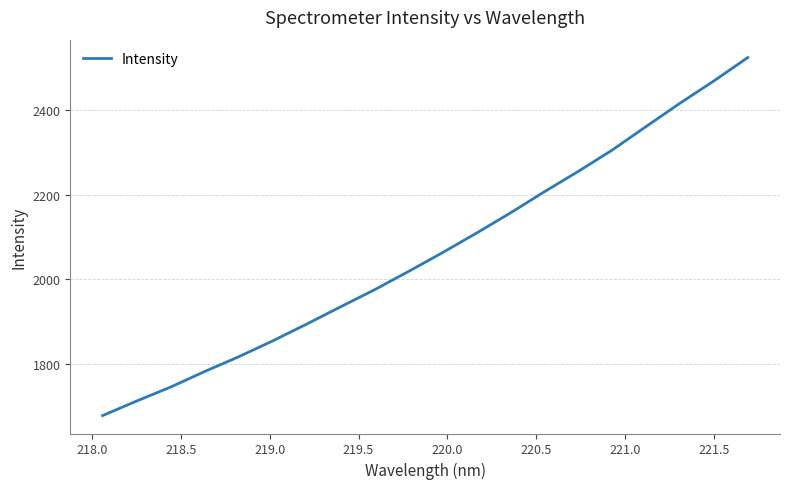

What is the maximum value shown in the chart?

2523.5